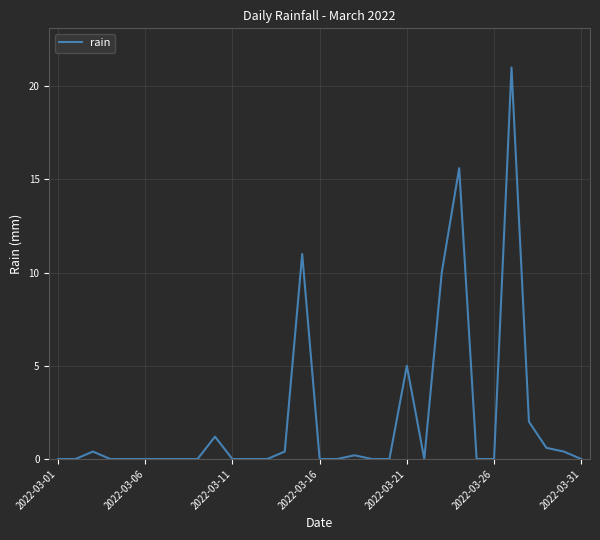

True or false: the data has more than 0 interior local peaks.

True